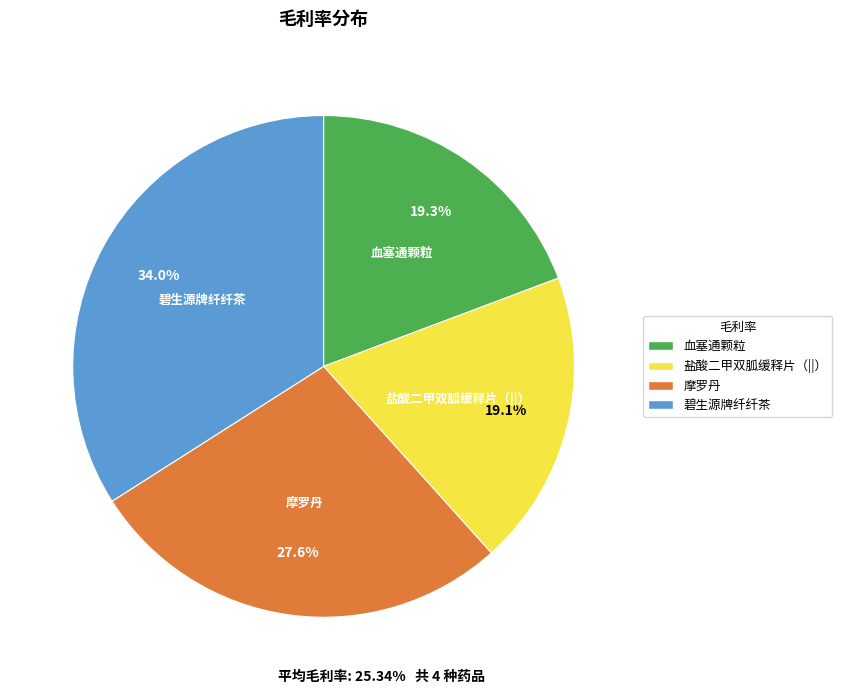

Does any single category account for the majority?

No